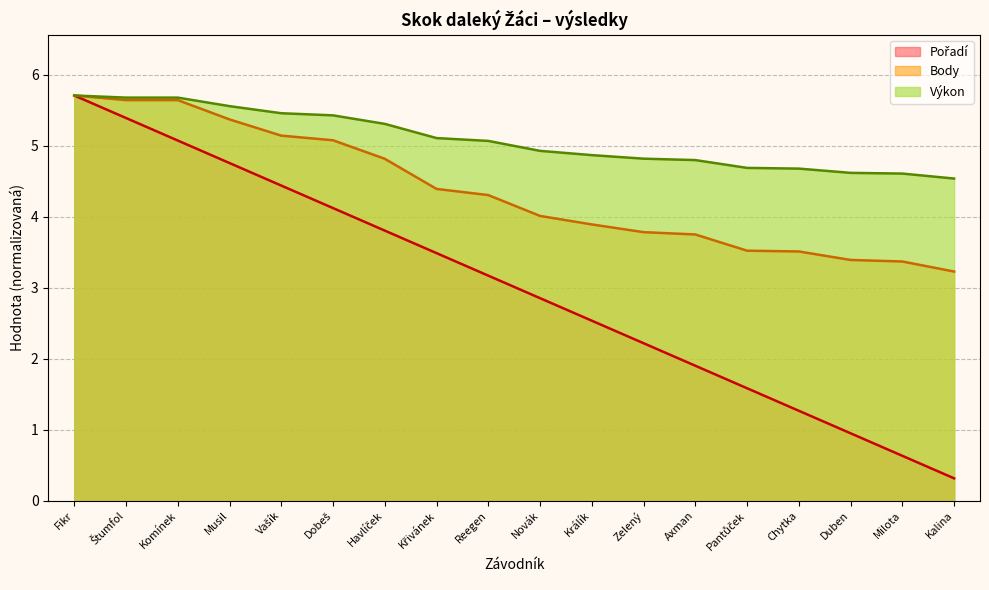

What is the smallest value displayed?

0.3